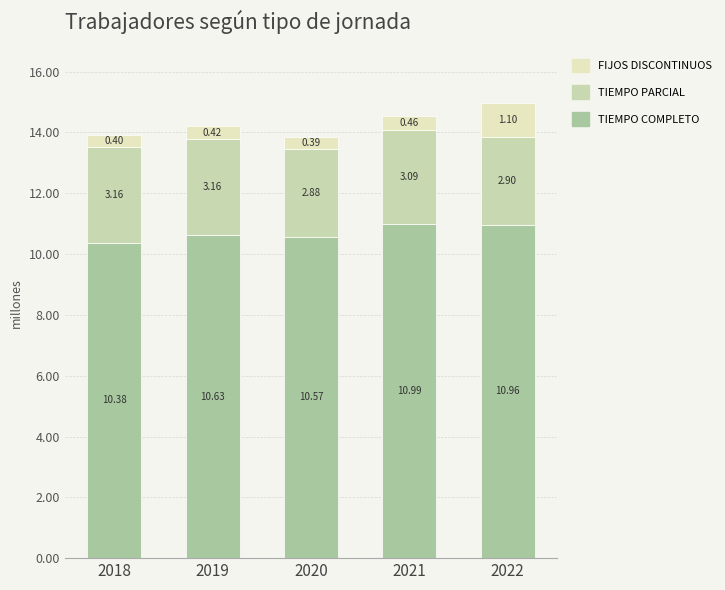

At how many categories does at least one series exceed 1596109?

5